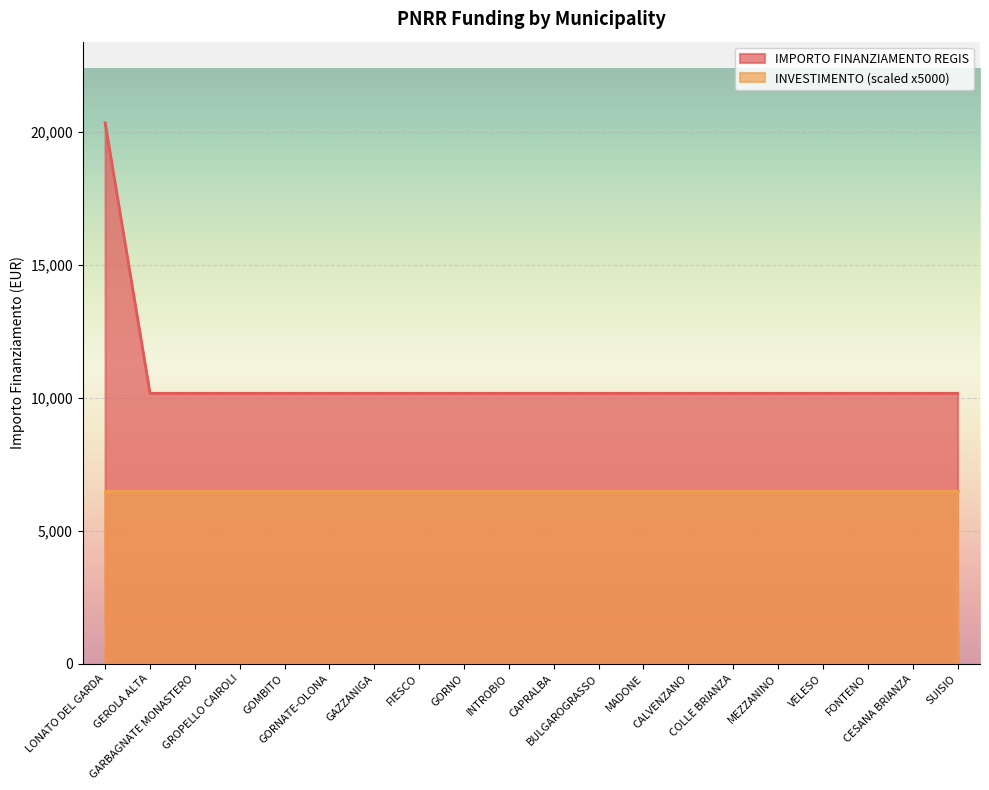

What position from the right is INTROBIO?

11